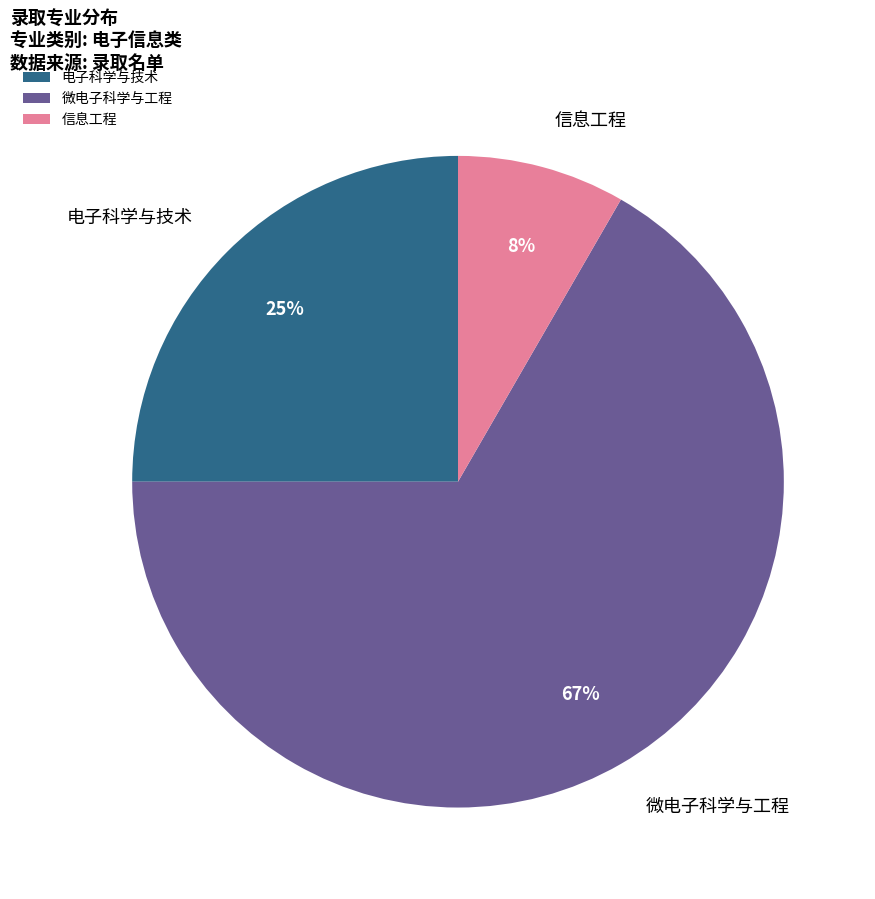

Which category has the smallest portion of the pie?

信息工程